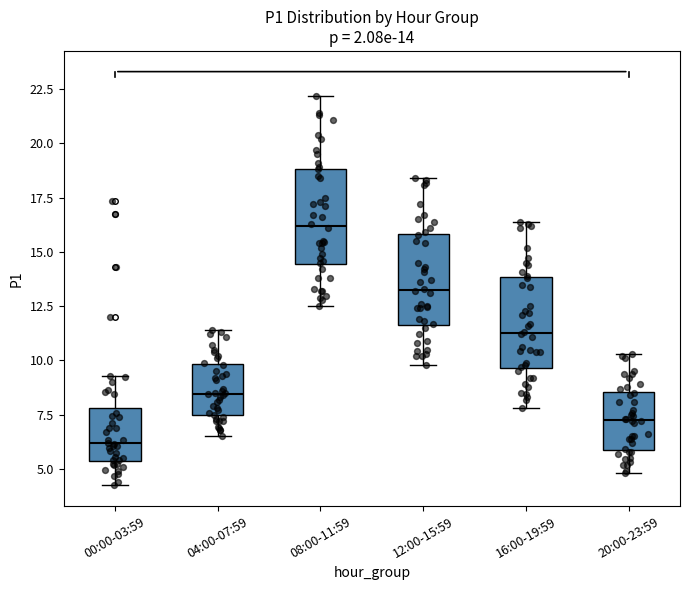

Which box's median line is the highest?

08:00-11:59